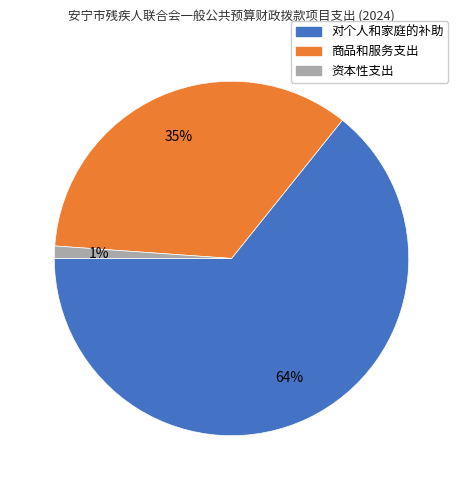

To the nearest percent, what is the average slice percentage?

33%